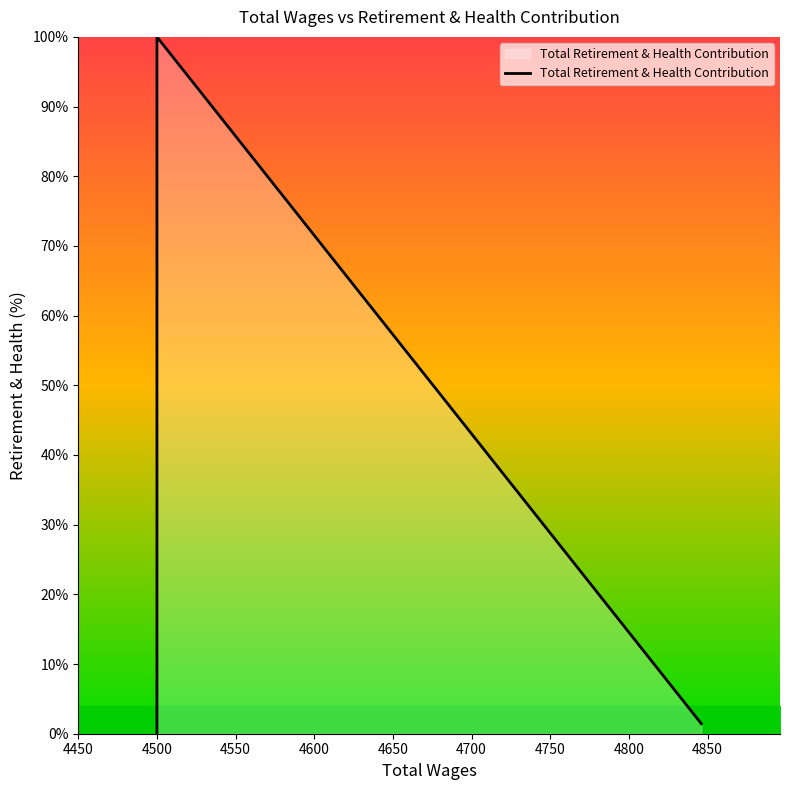

How many points are higher than both their immediate neighbors (excluding endpoints)?

1